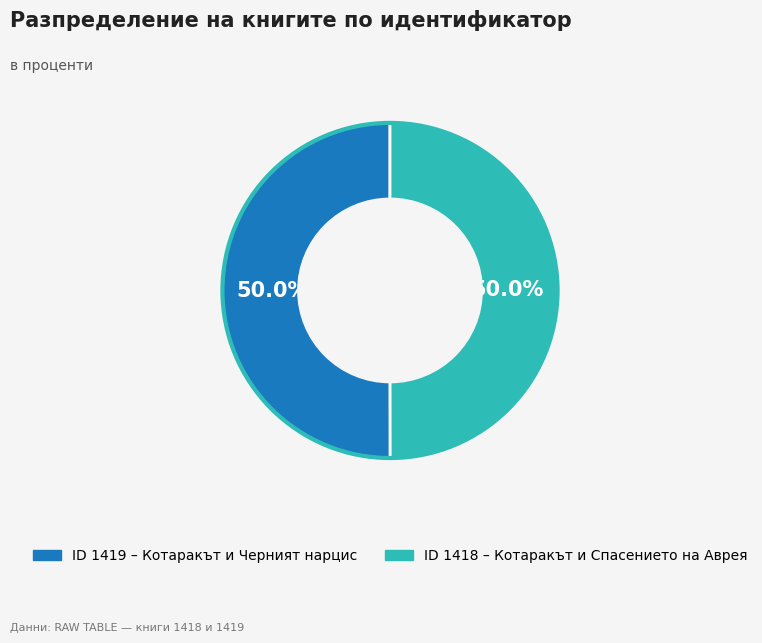

Rank the categories by value from highest to lowest.

Котаракът и Черният нарцис (1419), Котаракът и Спасението на Аврея (1418)